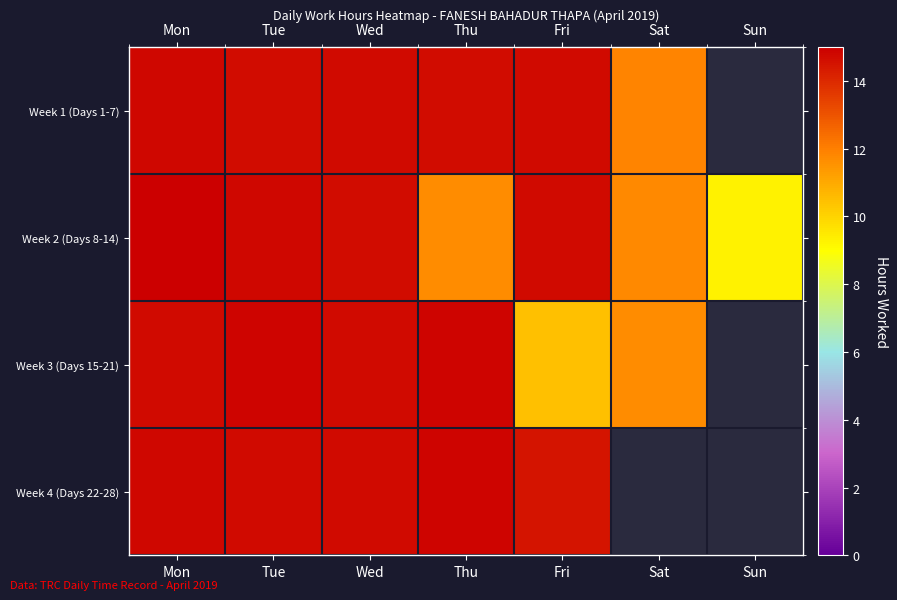

Which category has the lowest value in the Week 4 (Days 22-28) series?

Fri